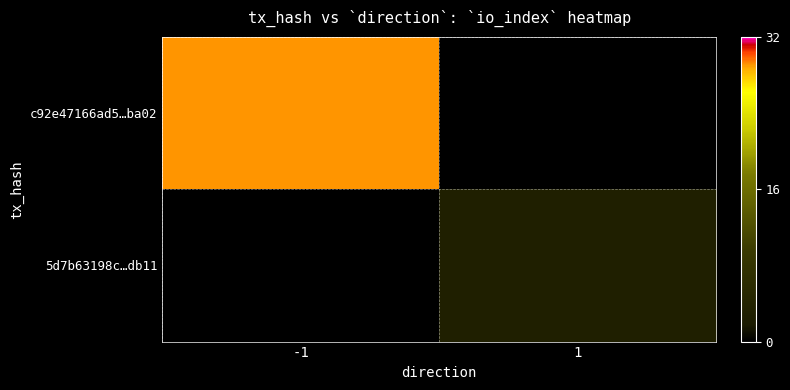

Which series has the largest total across all categories?

c92e47166ad5…ba02